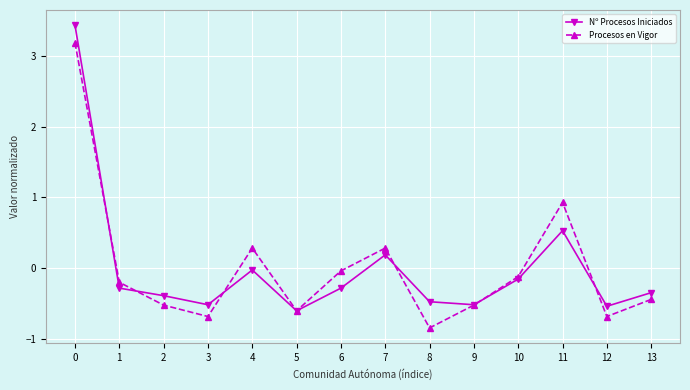

Rank the series by their maximum value, from highest to lowest.

Nº Procesos Iniciados, Procesos en Vigor